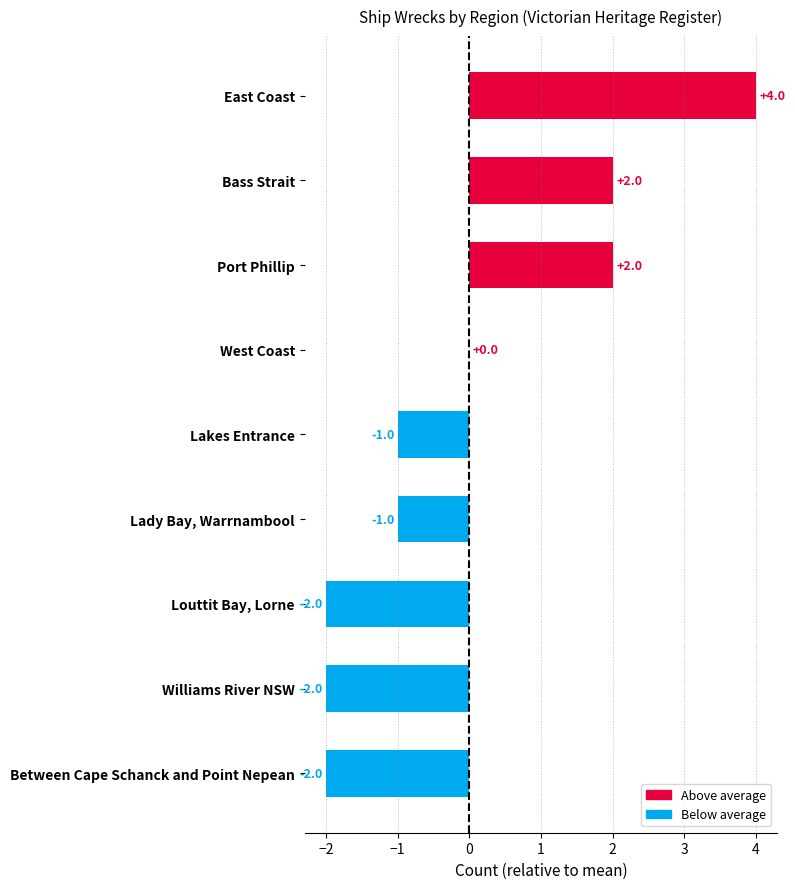

How many values are between -2 and 2?

8